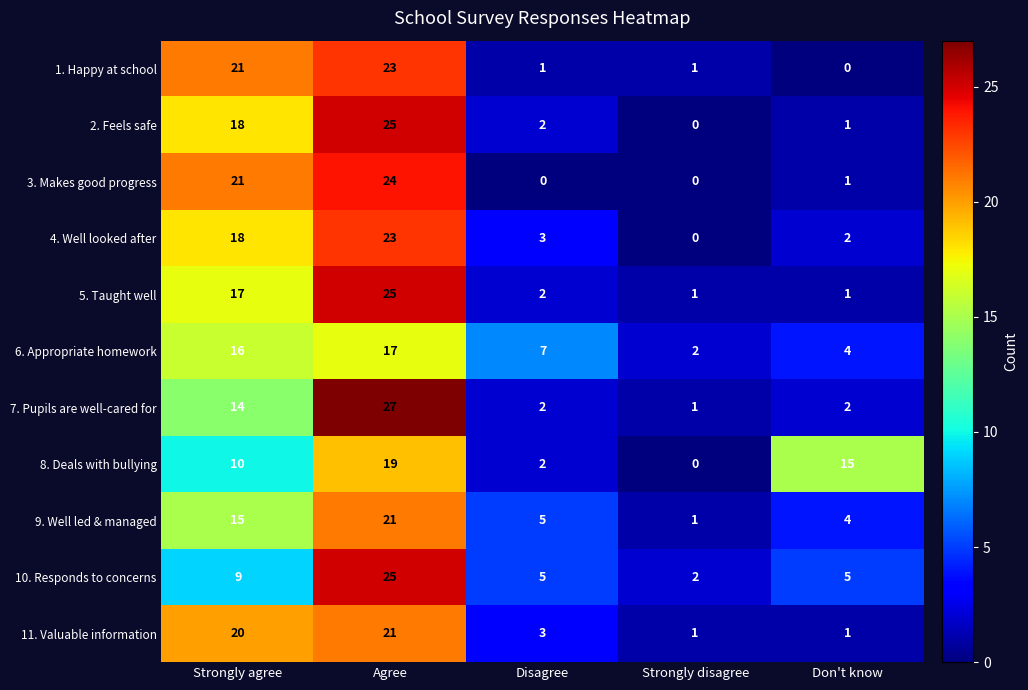

What is the difference between the maximum and second lowest values in the 1. Happy at school series?

22